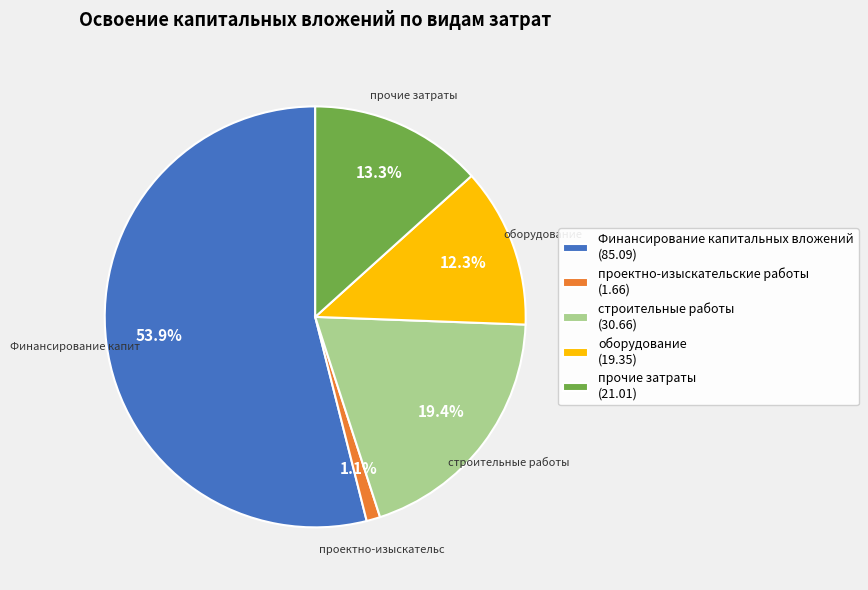

Is there a majority slice in this chart?

Yes